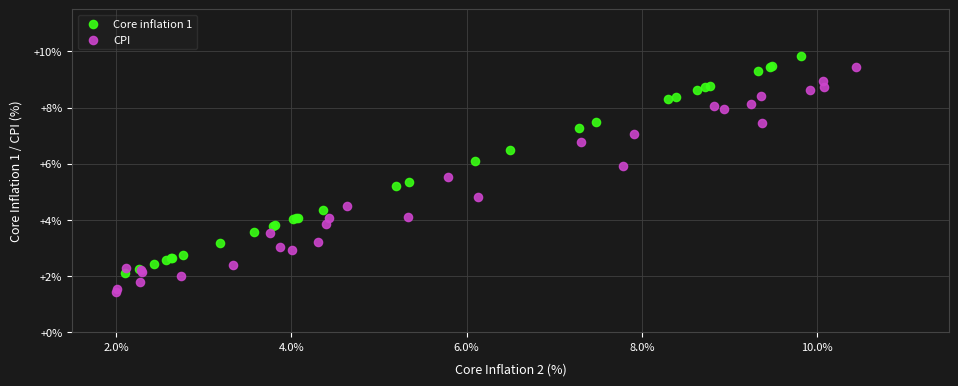

Which series contains the lowest Y value?

CPI